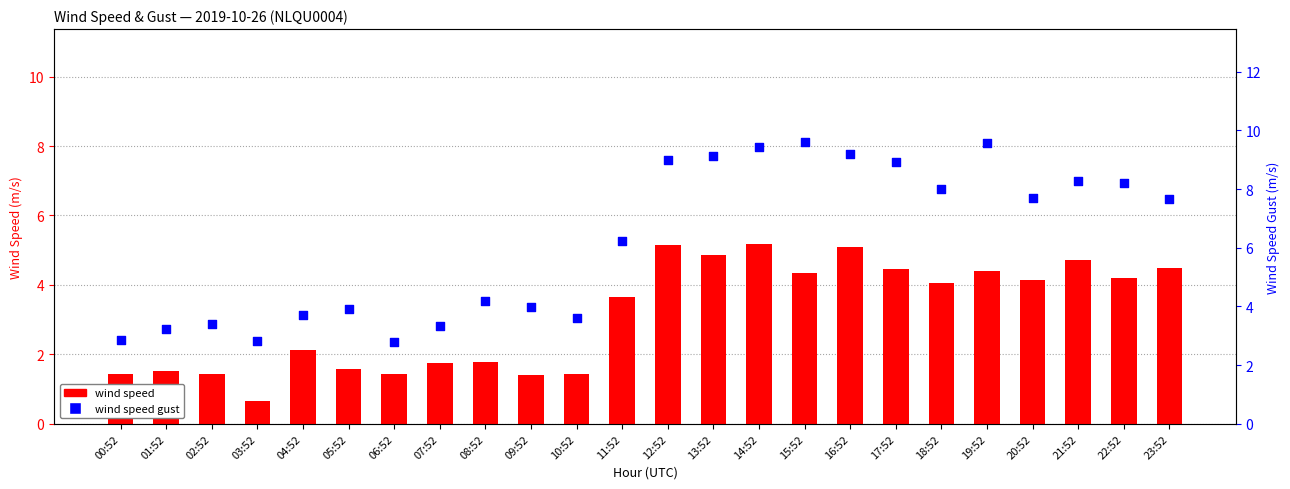

Is the value of wind speed at 23:52 greater than the value of wind speed gust at 12:52?

No